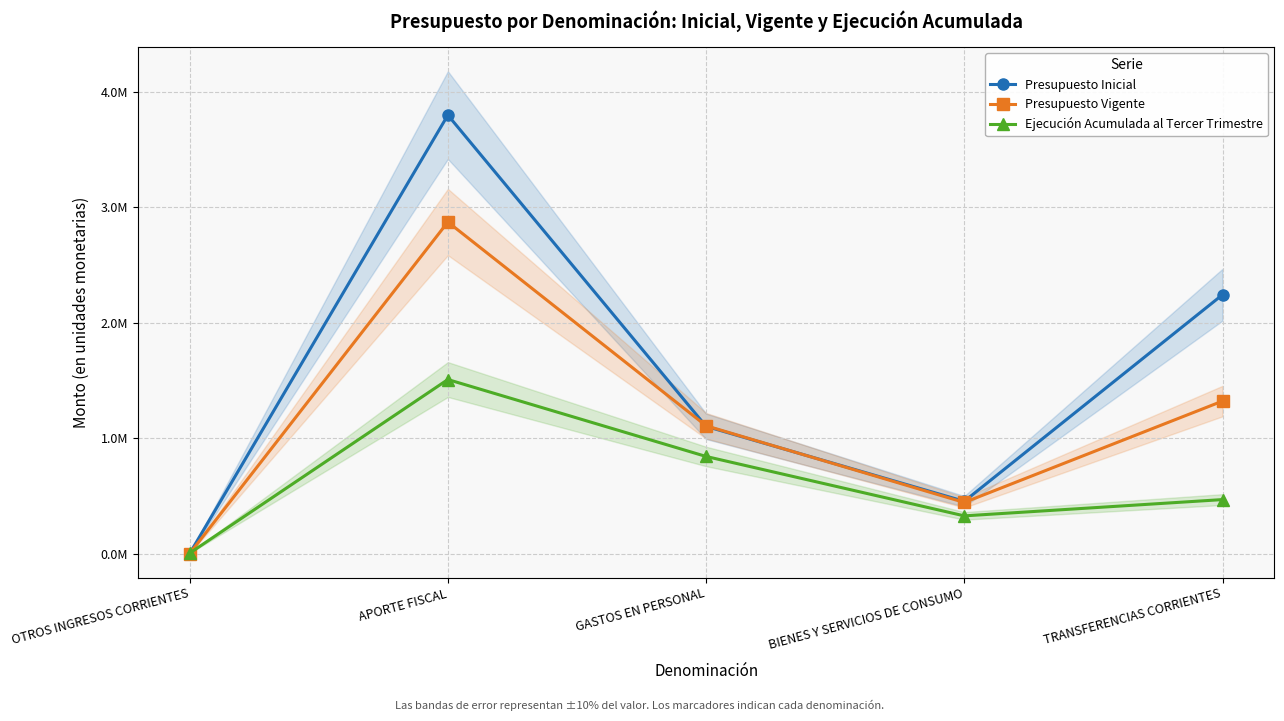

Rank the categories by Ejecución Acumulada al Tercer Trimestre value from lowest to highest.

OTROS INGRESOS CORRIENTES, BIENES Y SERVICIOS DE CONSUMO, TRANSFERENCIAS CORRIENTES, GASTOS EN PERSONAL, APORTE FISCAL